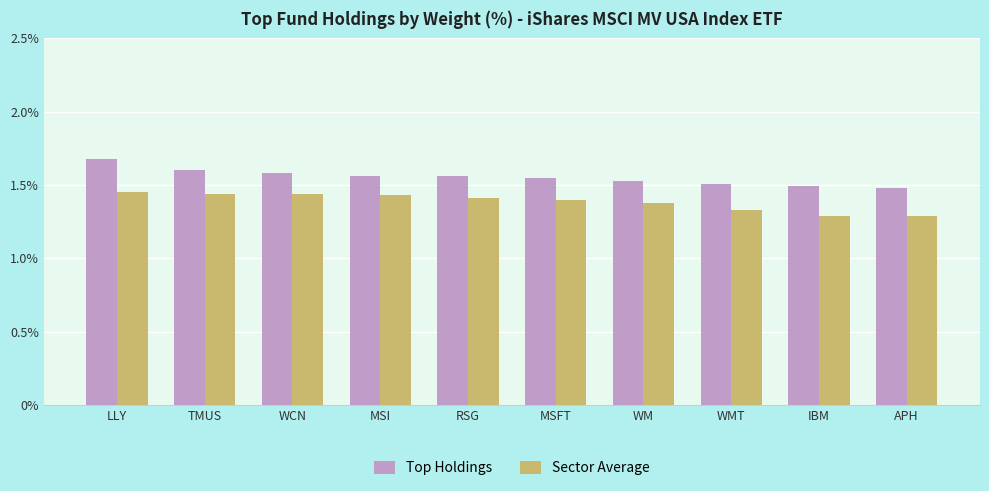

How many Sector Average values are between 1 and 2?

10